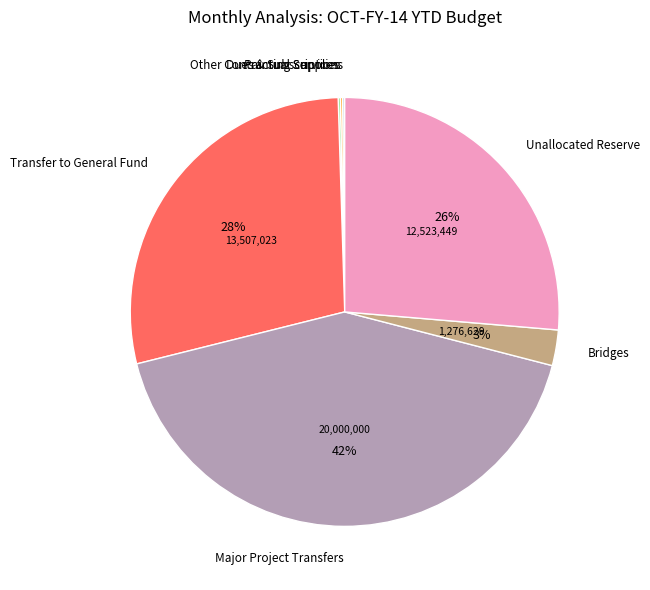

Is it true that Unallocated Reserve is 26% of the pie?

True